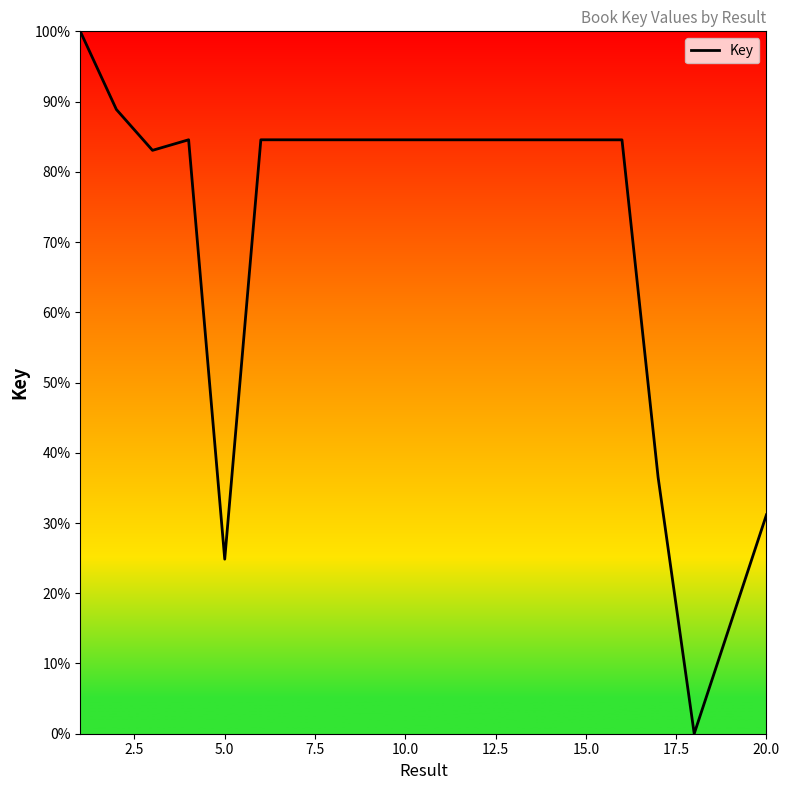

What is the greatest value displayed?

100.0